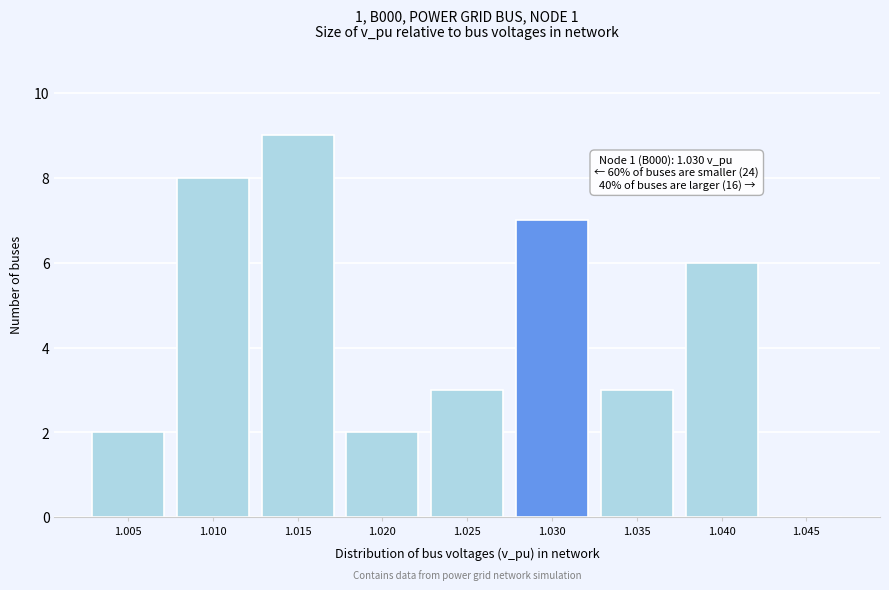

Reading right to left, extract all data points from this chart.

1.045=0	1.040=6	1.035=3	1.030=7	1.025=3	1.020=2	1.015=9	1.010=8	1.005=2